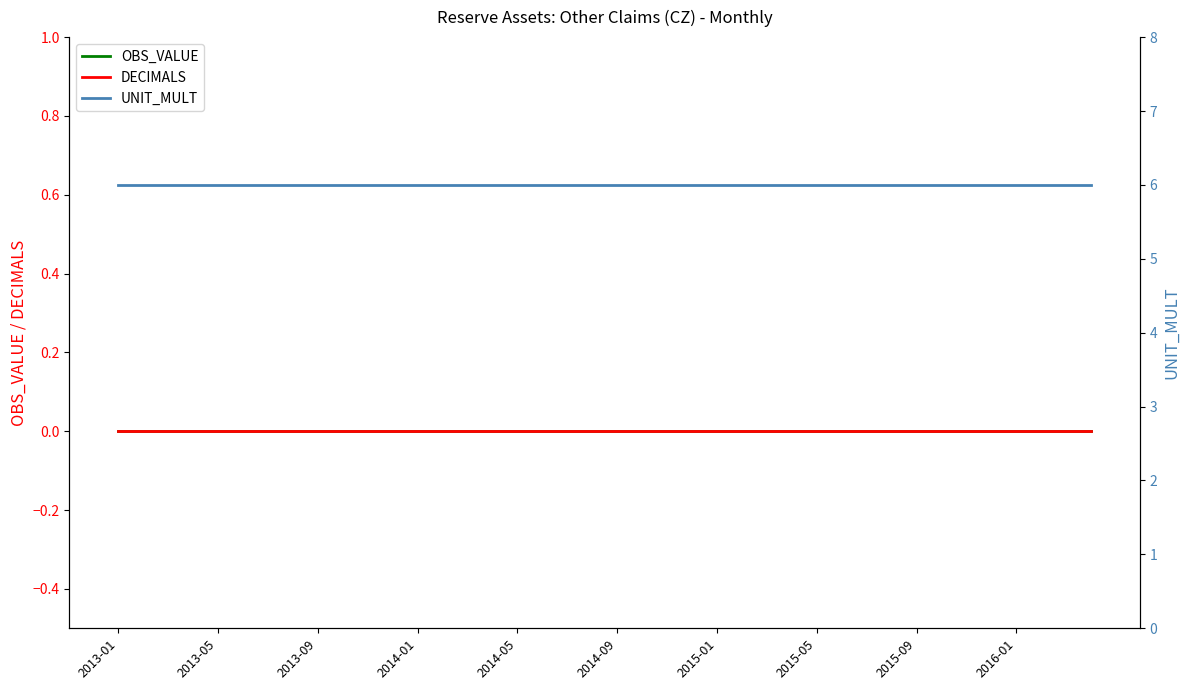

Does the chart have visible grid lines?

No